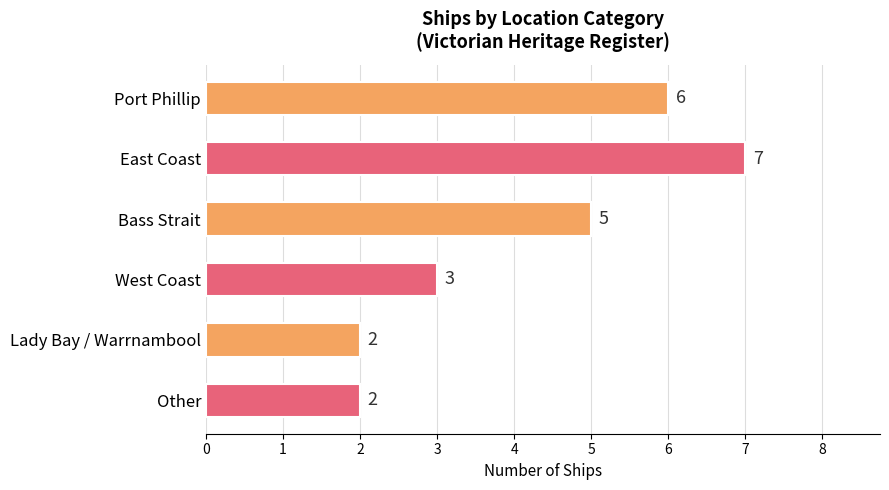

Rank the categories by value from lowest to highest.

Lady Bay / Warrnambool, Other, West Coast, Bass Strait, Port Phillip, East Coast